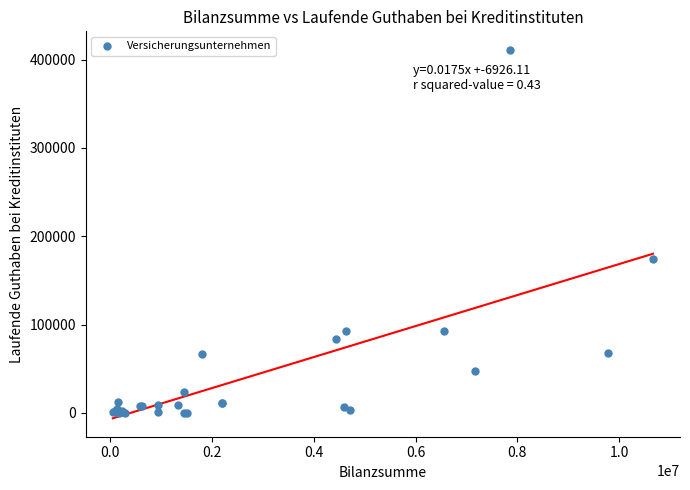

What Y value in the scatter plot is closest to 205619?

174377